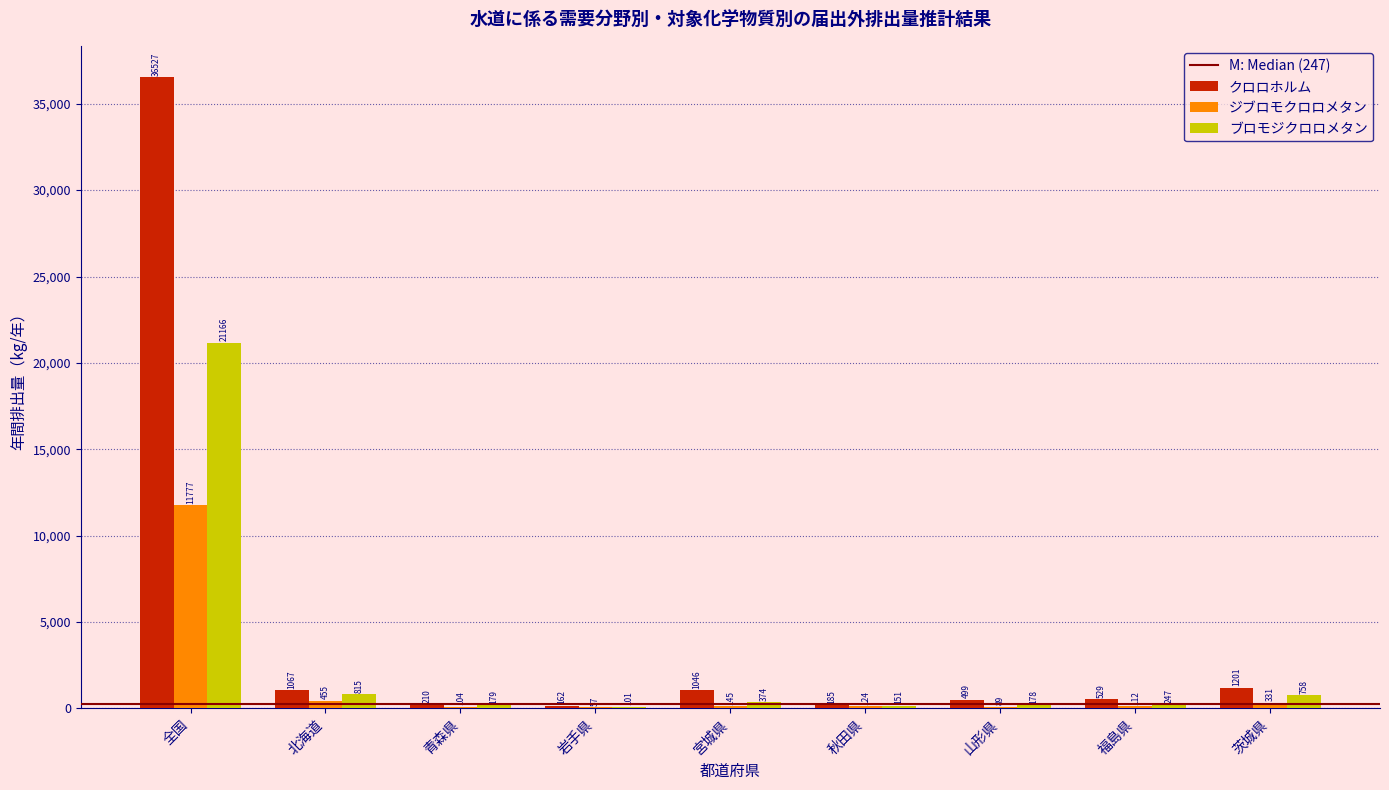

The ジブロモクロロメタン series shows 112.2 at 福島県. True or false?

True